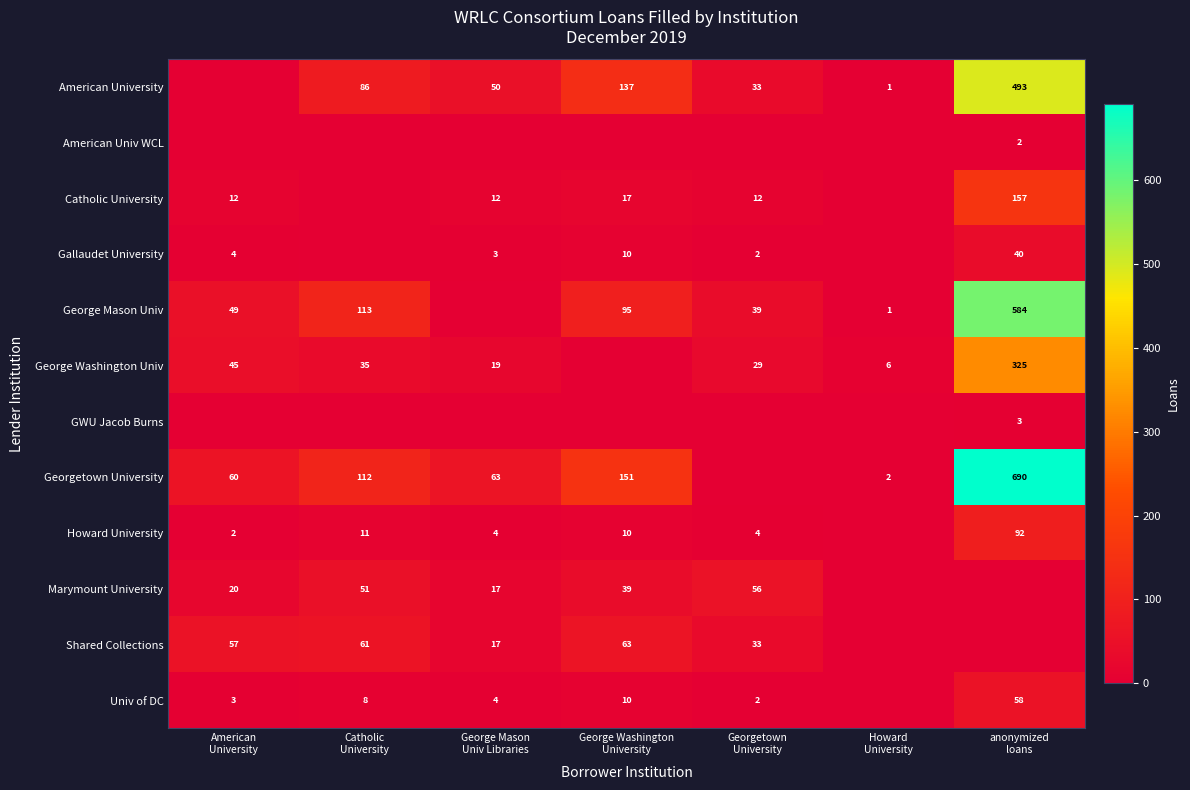

Which category has the highest value in the American University series?

anonymized loans